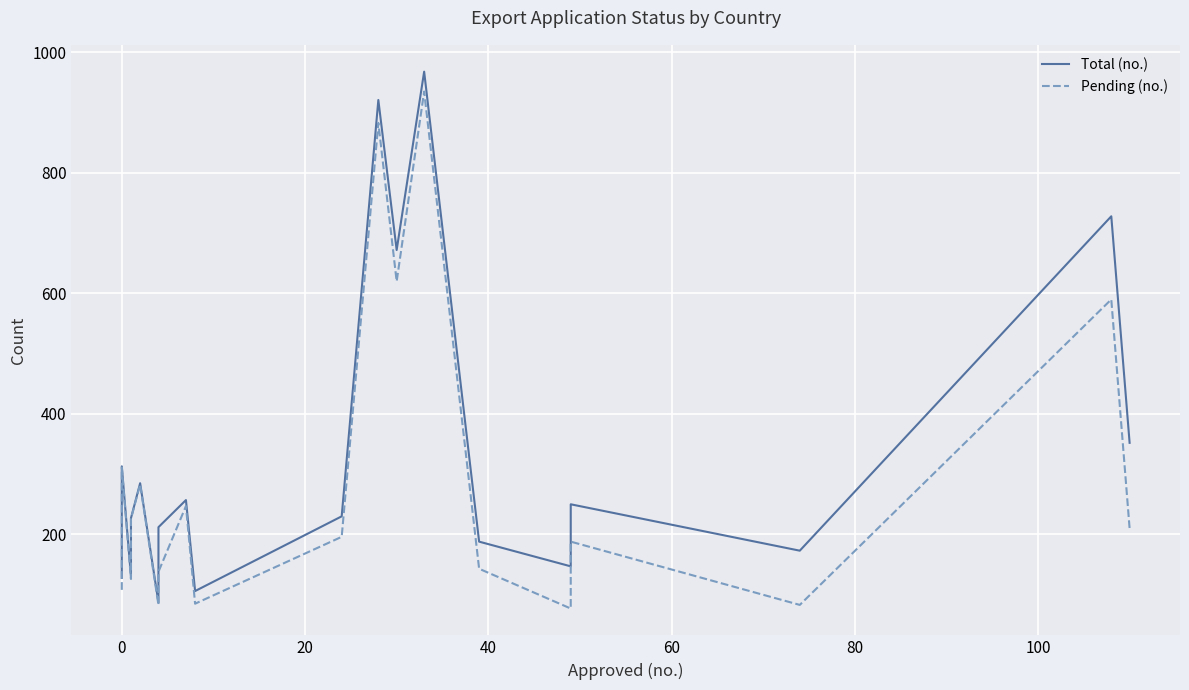

What is the minimum value for Total (no.)?

87